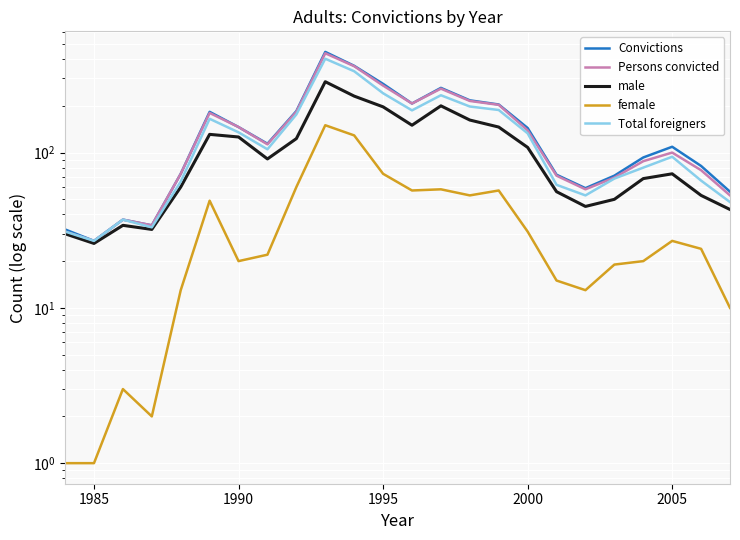

True or false: Persons convicted and Total foreigners cross at least once.

False